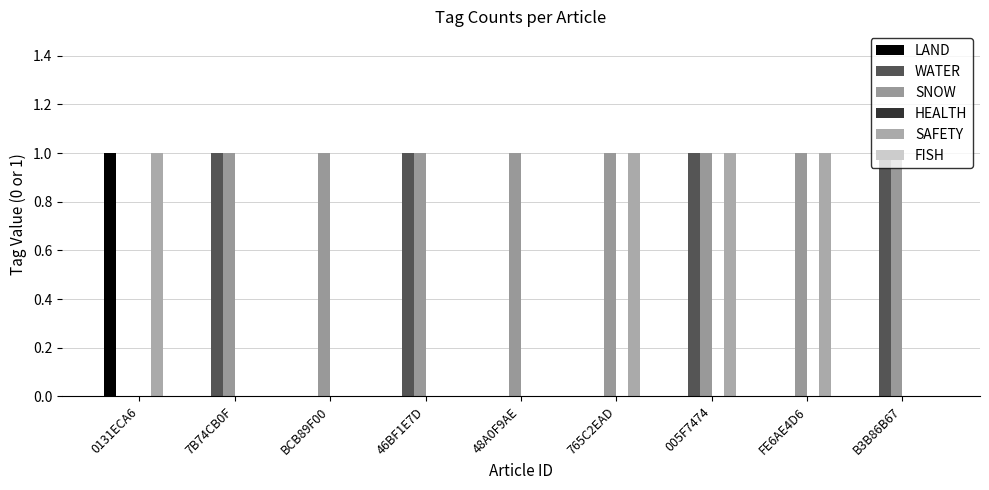

What is the value of the SNOW bar at the 9th from the left?

1